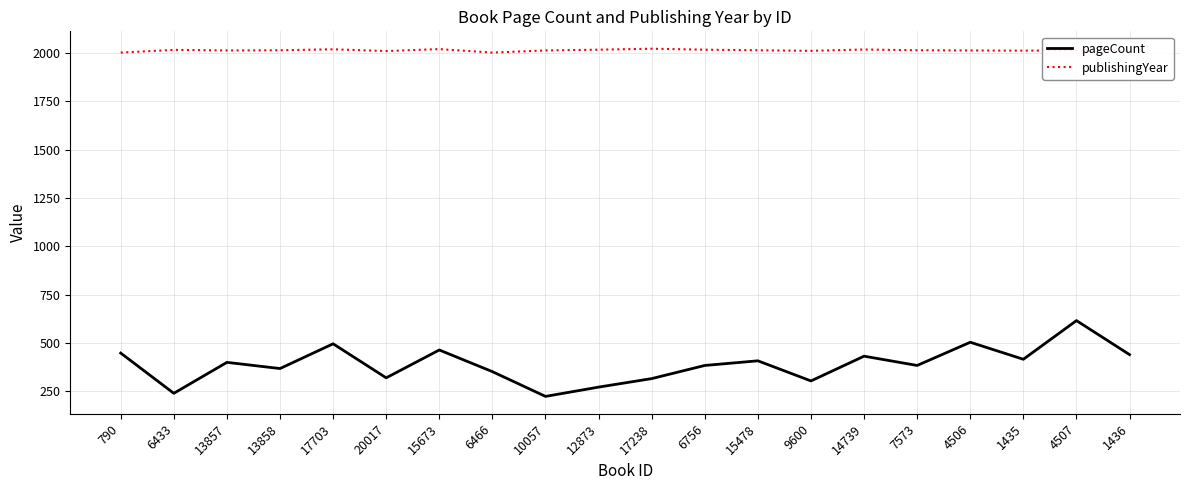

What is the difference between the pageCount values at 15478 and 14739?

24